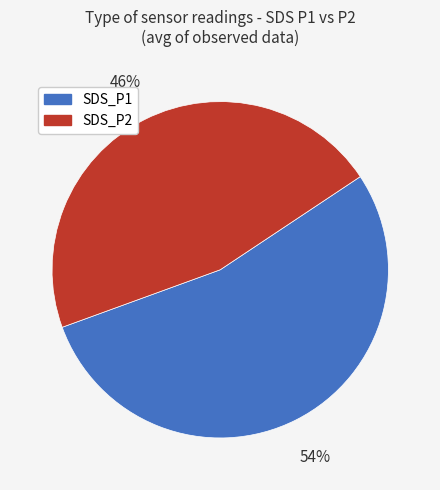

How many slices are in this pie chart?

2